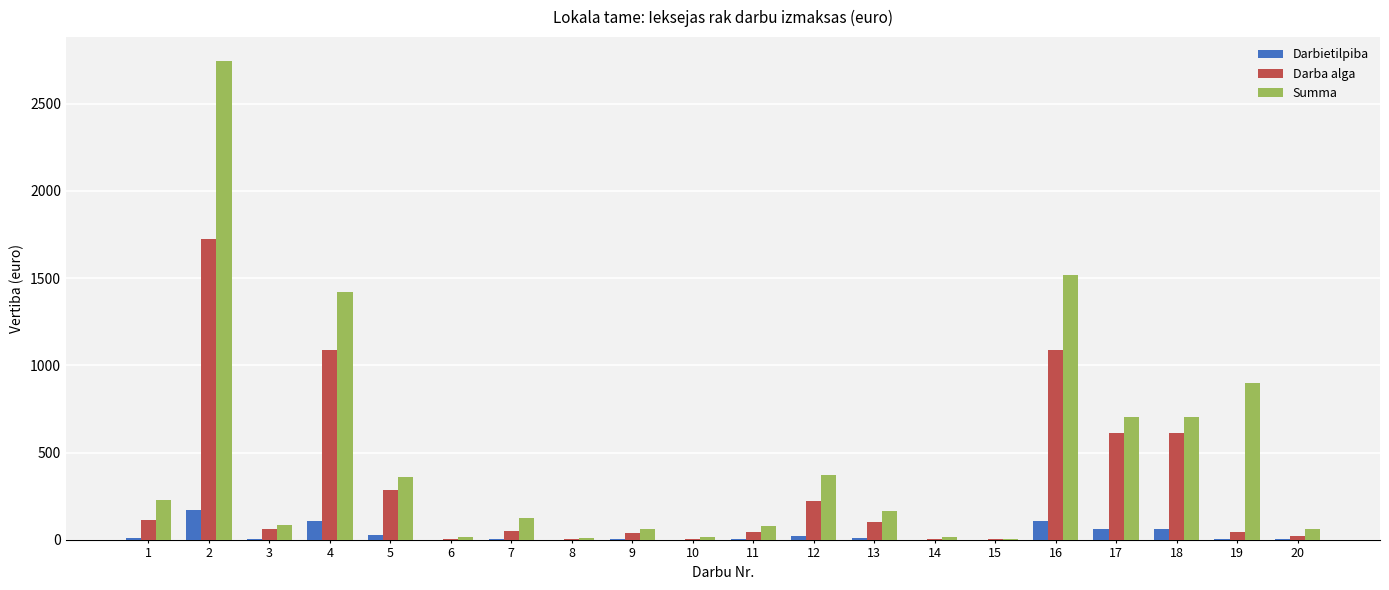

Is the value of Summa at 1 greater than the value of Darba alga at 15?

Yes